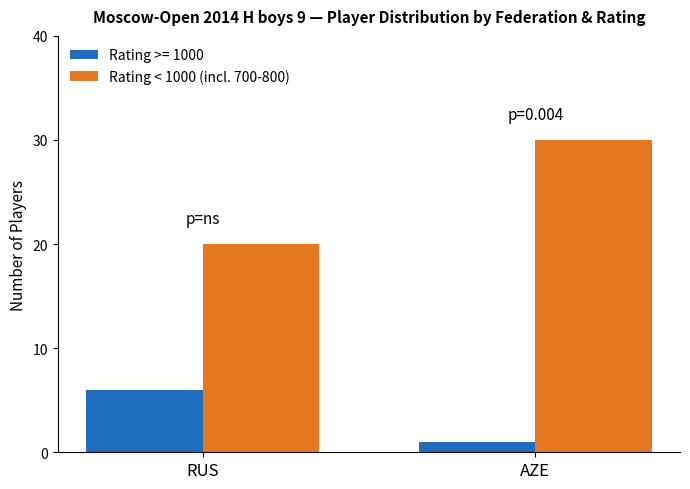

Which series changed the most between RUS and AZE?

Rating < 1000 (incl. 700-800)